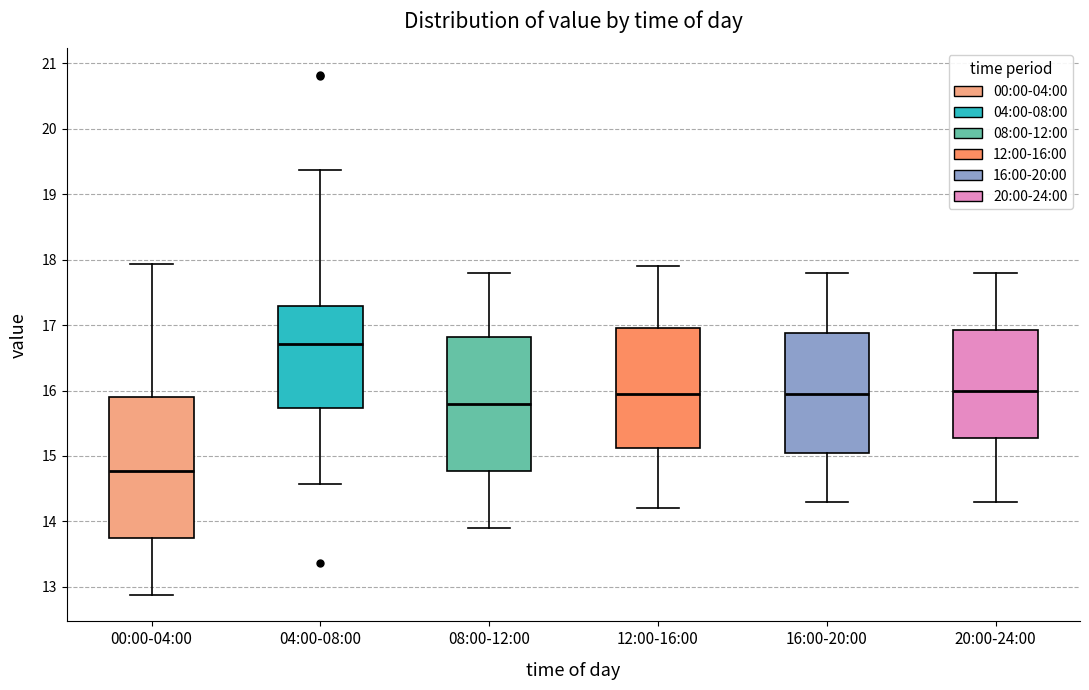

Reading left to right, transcribe this box plot: for each box, give where its median line is, the range the box spans, and where its two whiskers end, as read against the y-axis. The values are not printed on the chart, so give them approximately, as read against the axis.

00:00-04:00: median 14.8, box 13.8 to 15.9, whiskers 12.9 to 17.9
04:00-08:00: median 16.7, box 15.7 to 17.3, whiskers 14.6 to 19.4
08:00-12:00: median 15.8, box 14.8 to 16.8, whiskers 13.9 to 17.8
12:00-16:00: median 16.0, box 15.1 to 17.0, whiskers 14.2 to 17.9
16:00-20:00: median 16.0, box 15.1 to 16.9, whiskers 14.3 to 17.8
20:00-24:00: median 16.0, box 15.3 to 16.9, whiskers 14.3 to 17.8